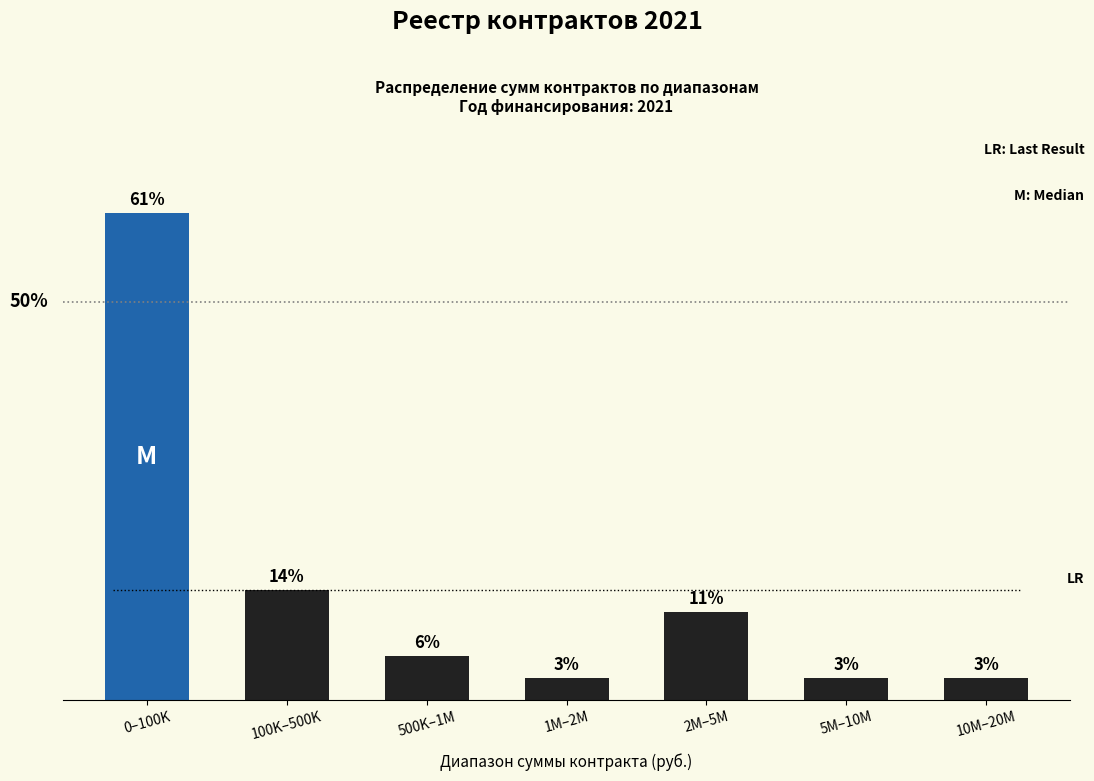

Are the bars horizontal?

No